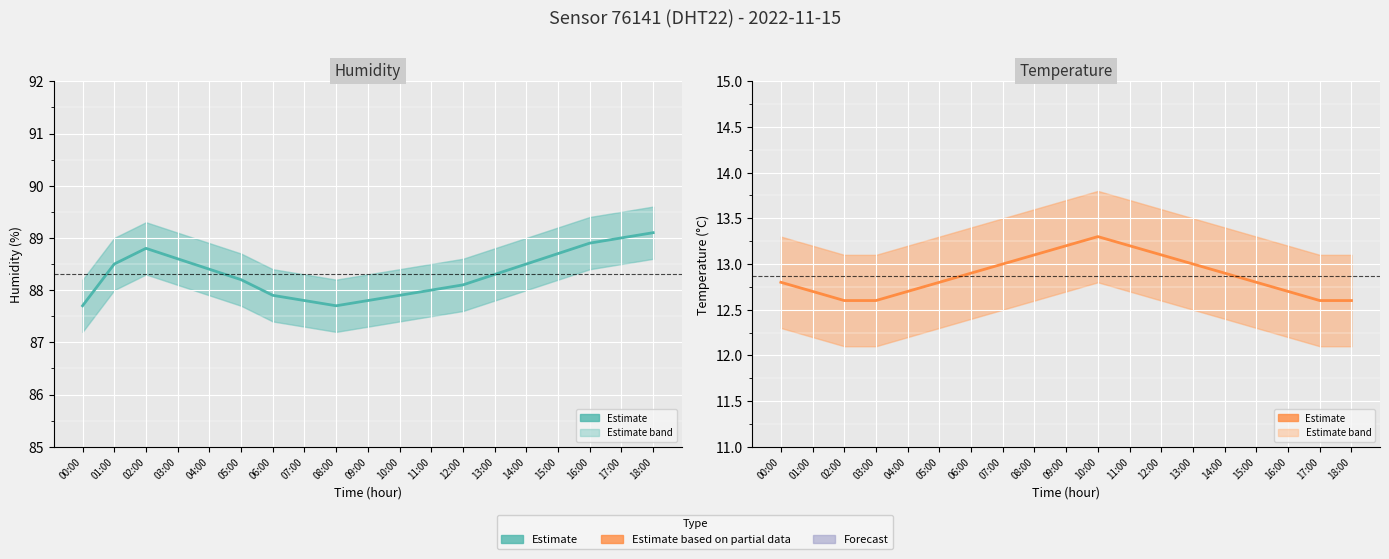

What is the minimum value for temperature?

12.6